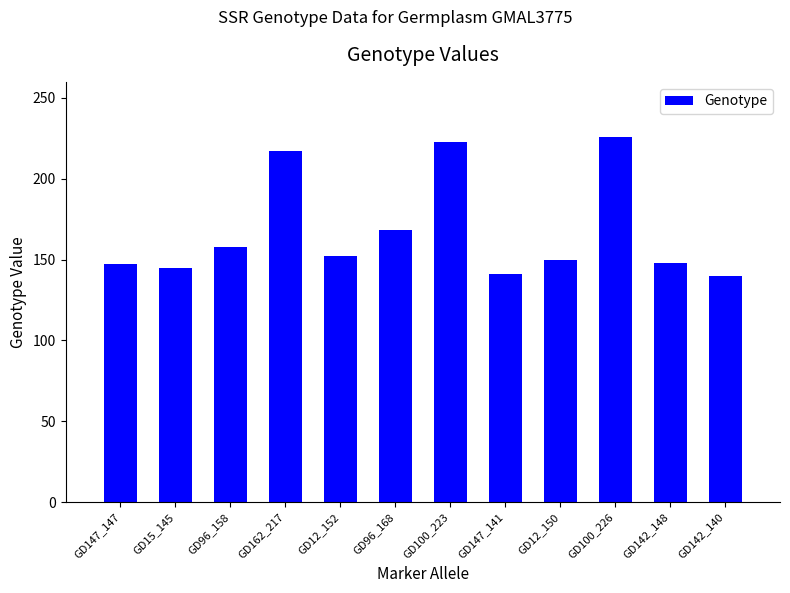

What is the difference between the maximum and minimum values?

86